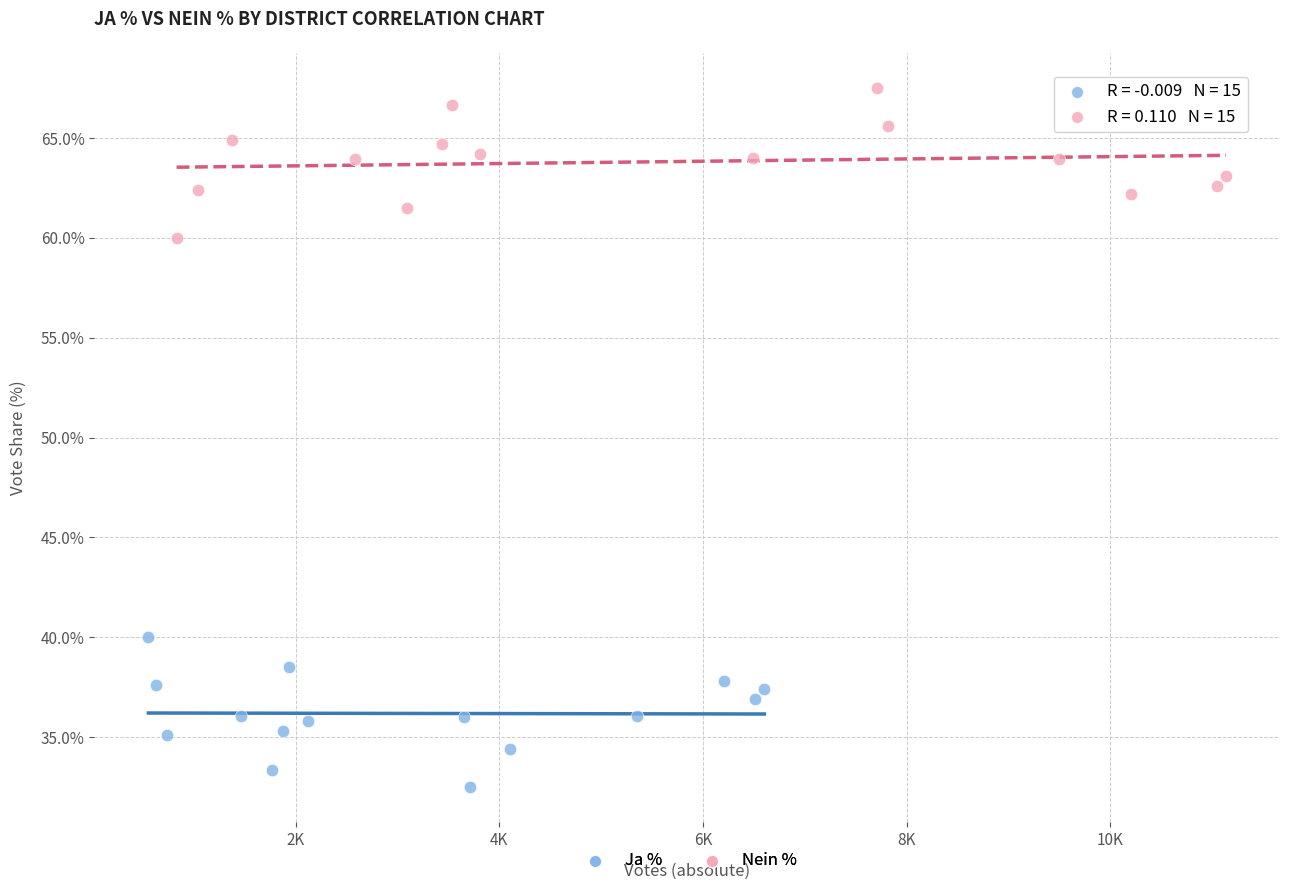

Which series contains the lowest Y value?

Ja %